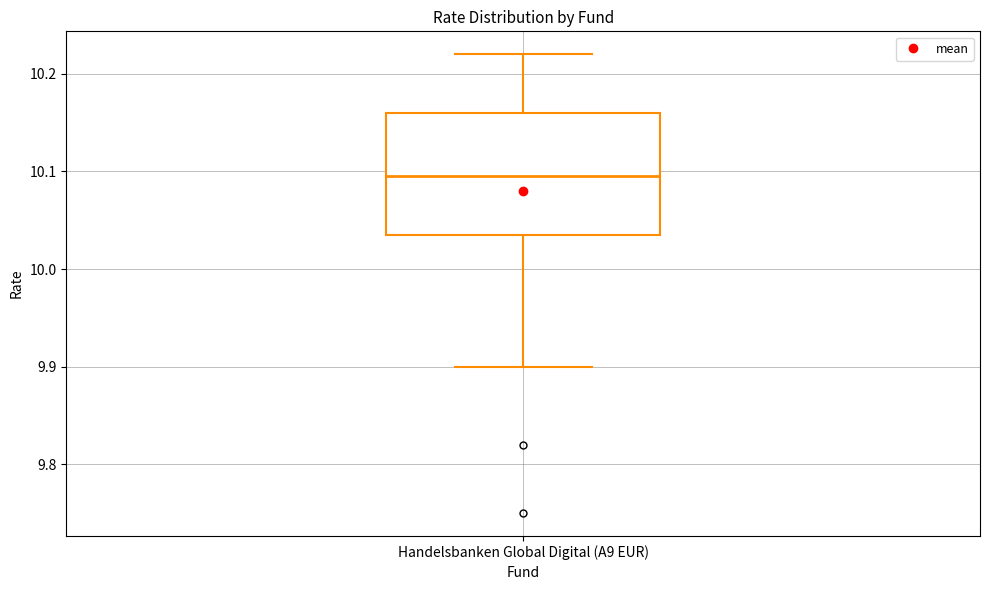

Where does the median line of the box for Handelsbanken Global Digital (A9 EUR) sit on the y-axis? The values are not printed on the chart, so give them approximately, as read against the axis.

10.10